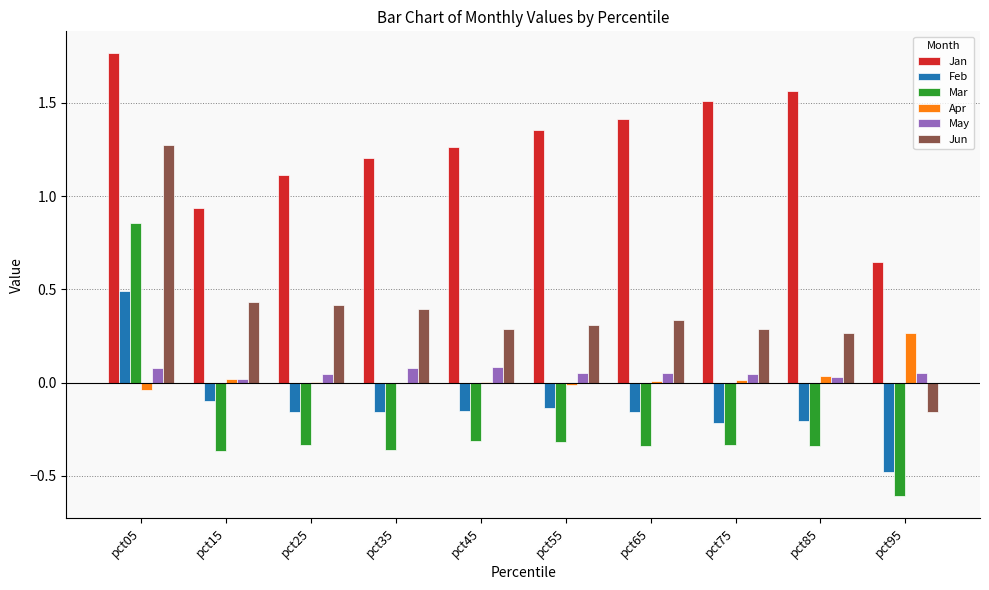

Between pct25 and pct95, which series saw the biggest shift?

Jun